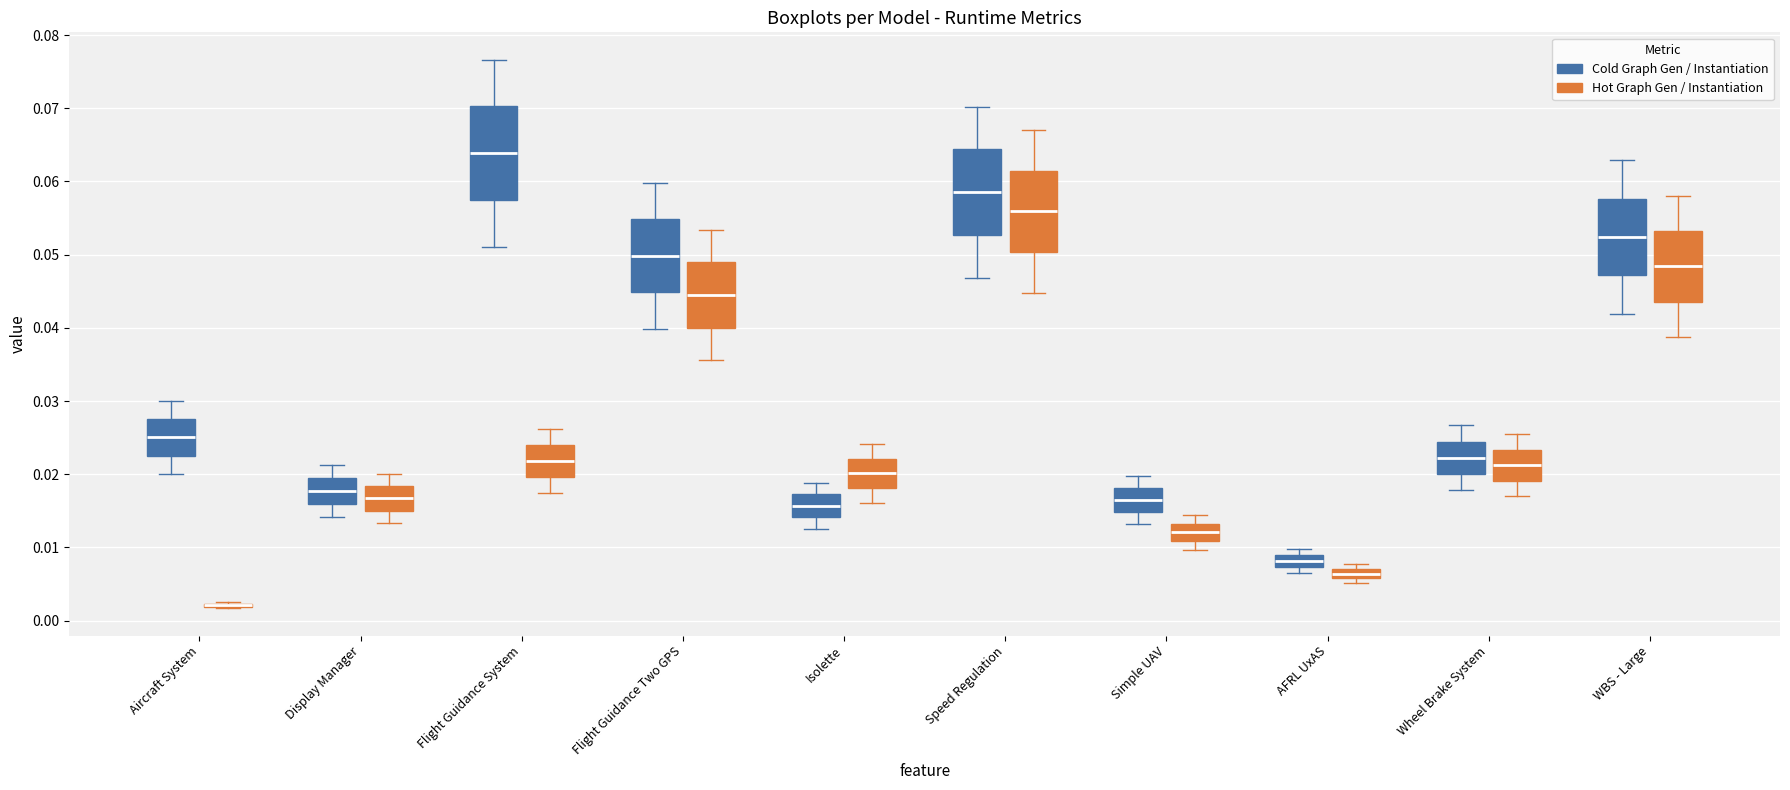

Comparing the boxes themselves (not the whiskers), which one is the tallest?

Flight Guidance System (Cold Graph Gen / Instantiation)